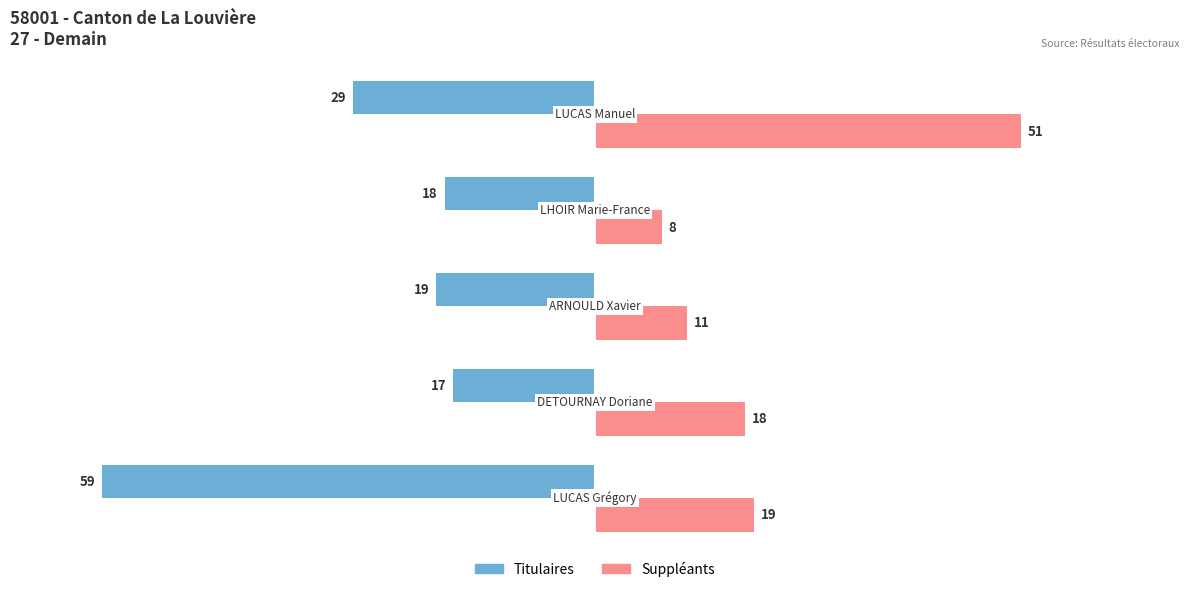

Rank the series by their average value, from lowest to highest.

Titulaires, Suppléants